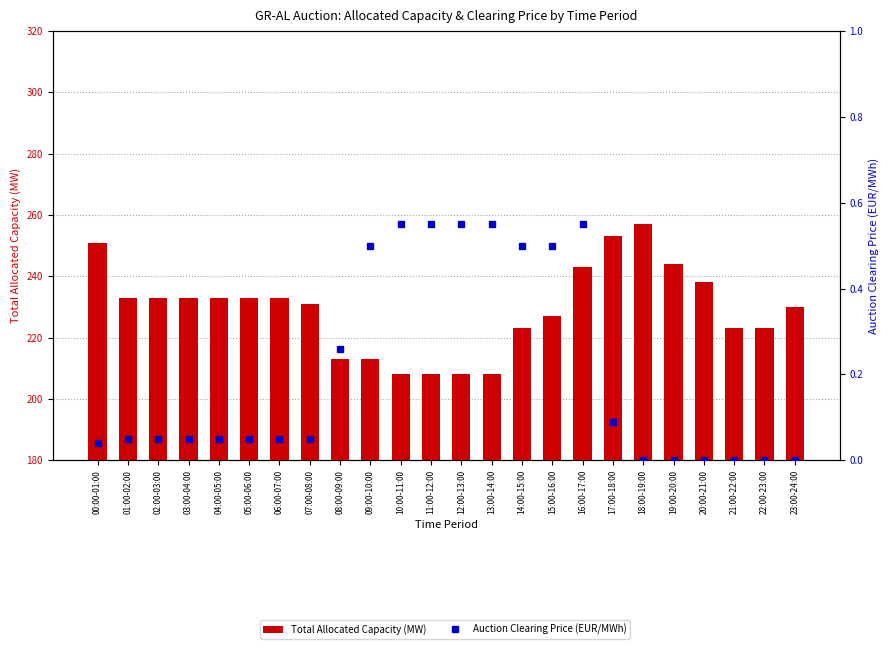

What is the difference between the maximum and second lowest values in the Total Allocated Capacity (MW) series?

49.0